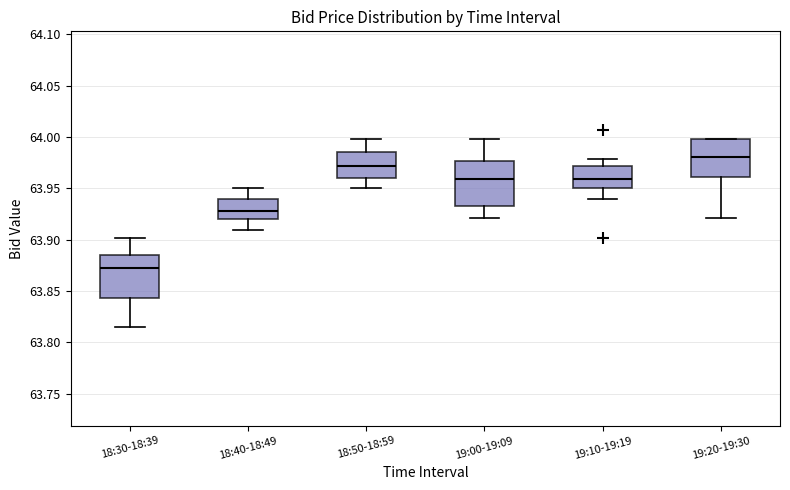

Where does the lower whisker of the box for 19:00-19:09 end on the y-axis? The values are not printed on the chart, so give them approximately, as read against the axis.

63.920